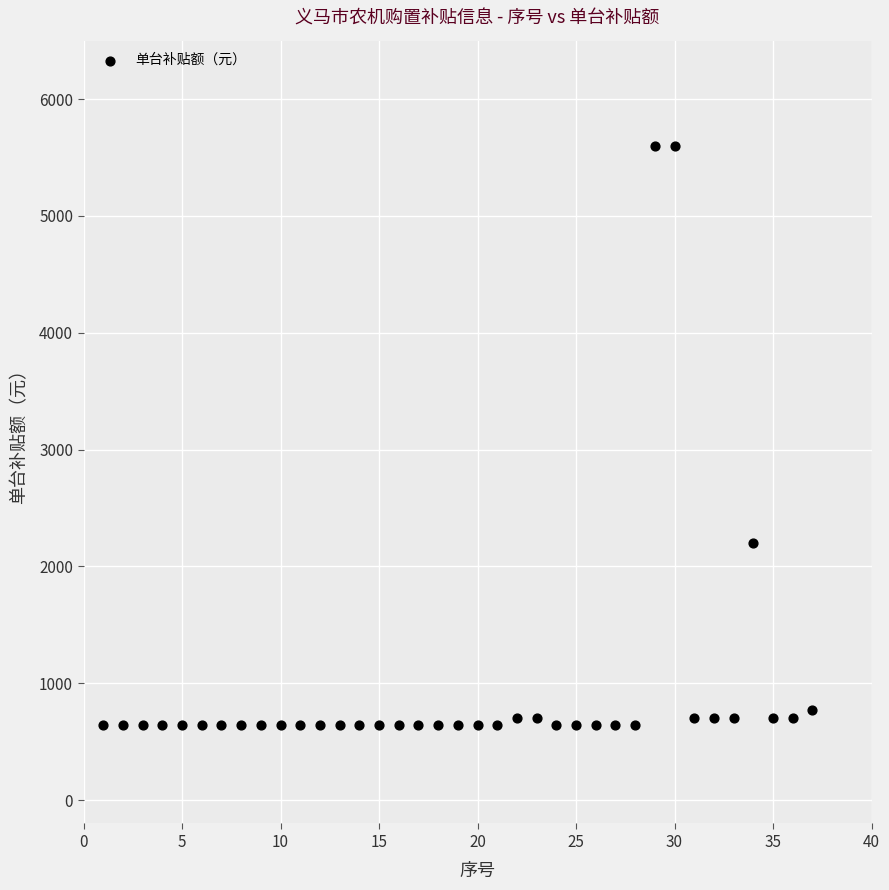

What Y value in the scatter plot is closest to 3120?

2200